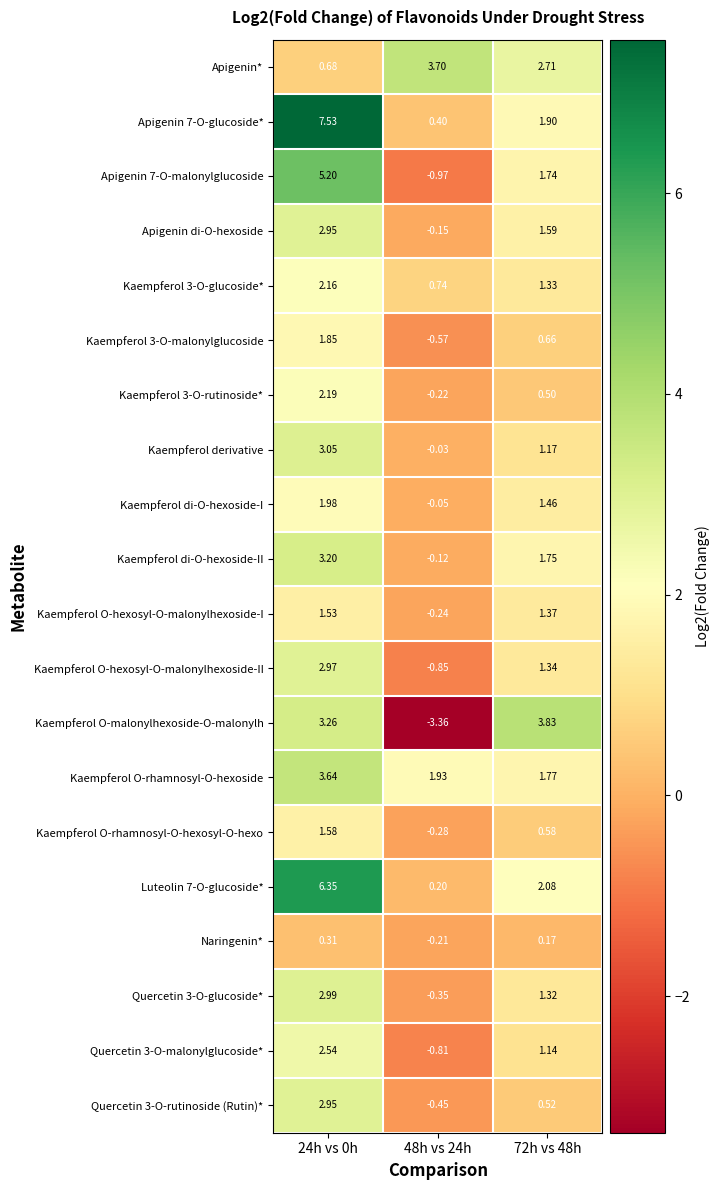

Is the value of Naringenin* at 72h vs 48h greater than the value of Kaempferol O-rhamnosyl-O-hexoside at 48h vs 24h?

No